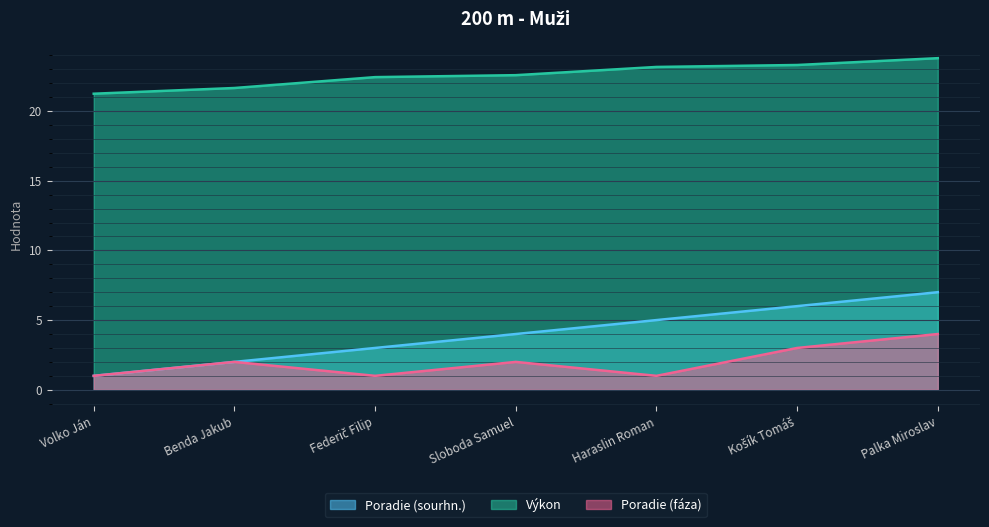

True or false: Výkon has a value of 23.8 at Palka Miroslav.

True